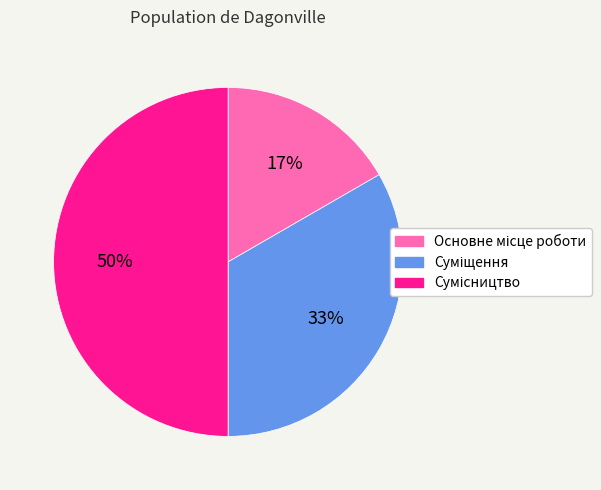

To the nearest percent, what is the difference between the largest and smallest slice percentages?

33%